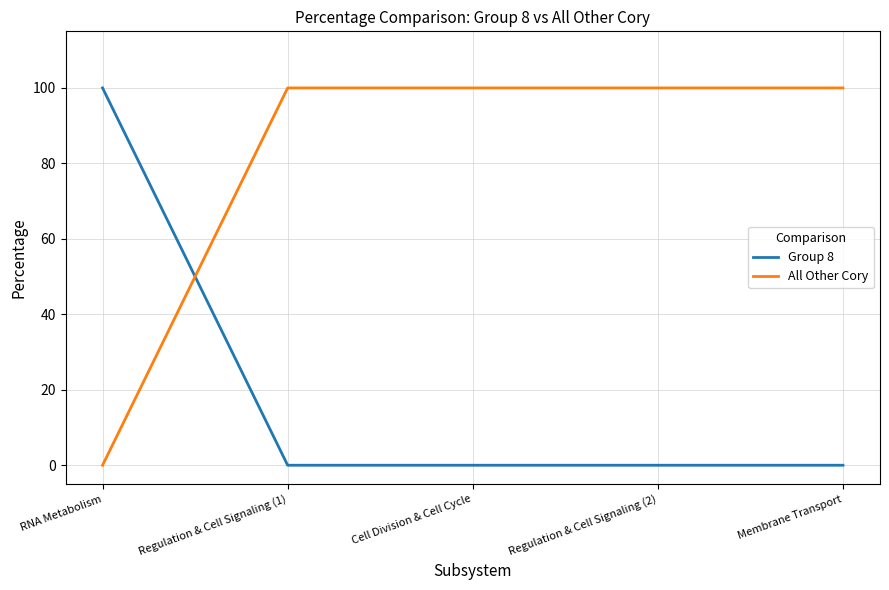

List the series in order of their overall mean, highest first.

All Other Cory, Group 8